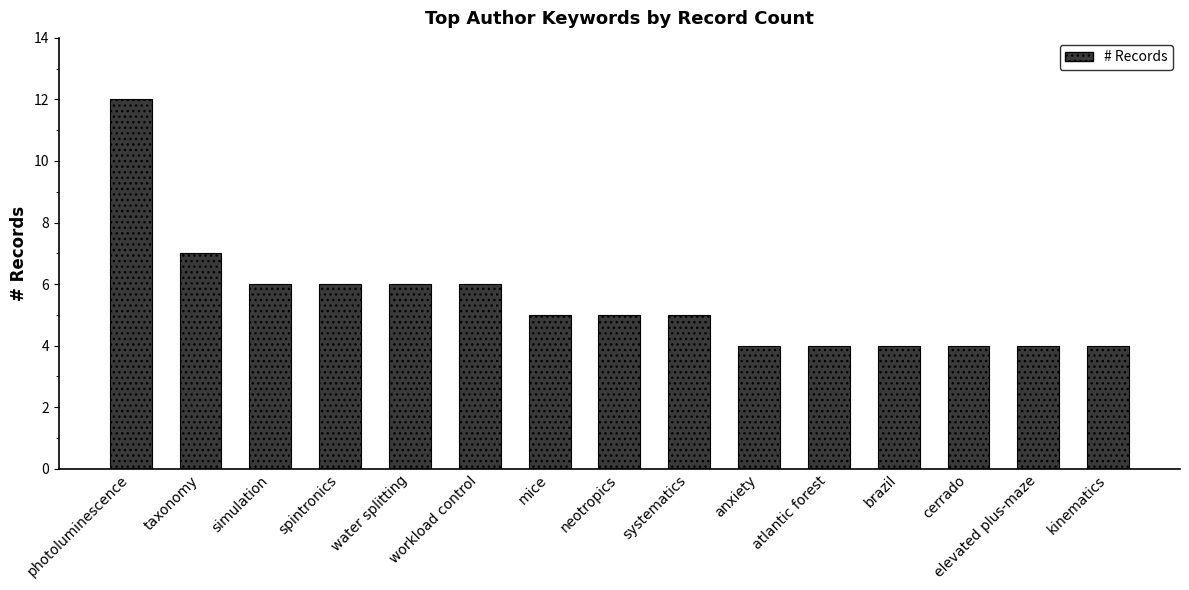

Which category has the highest value across all series?

photoluminescence